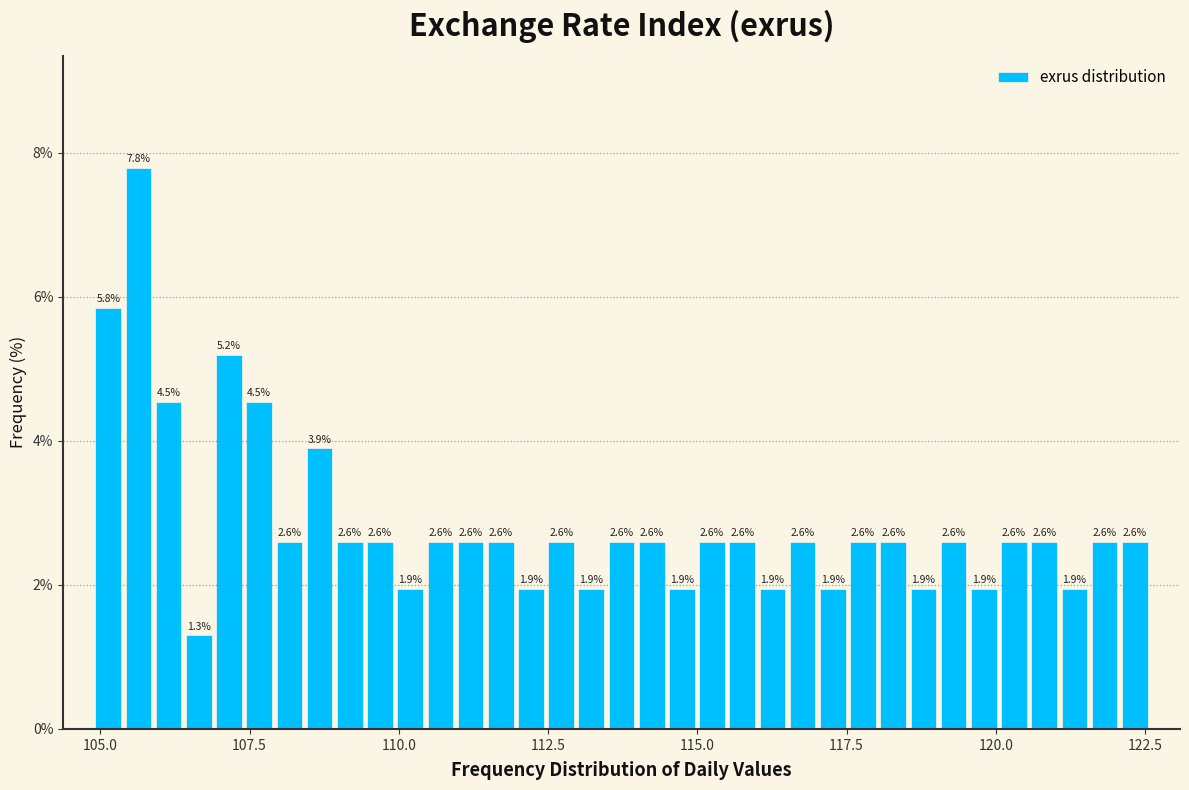

Around what value on the x-axis is the tallest bar? Give the approximate position of its centre, as read against the axis.

105.5